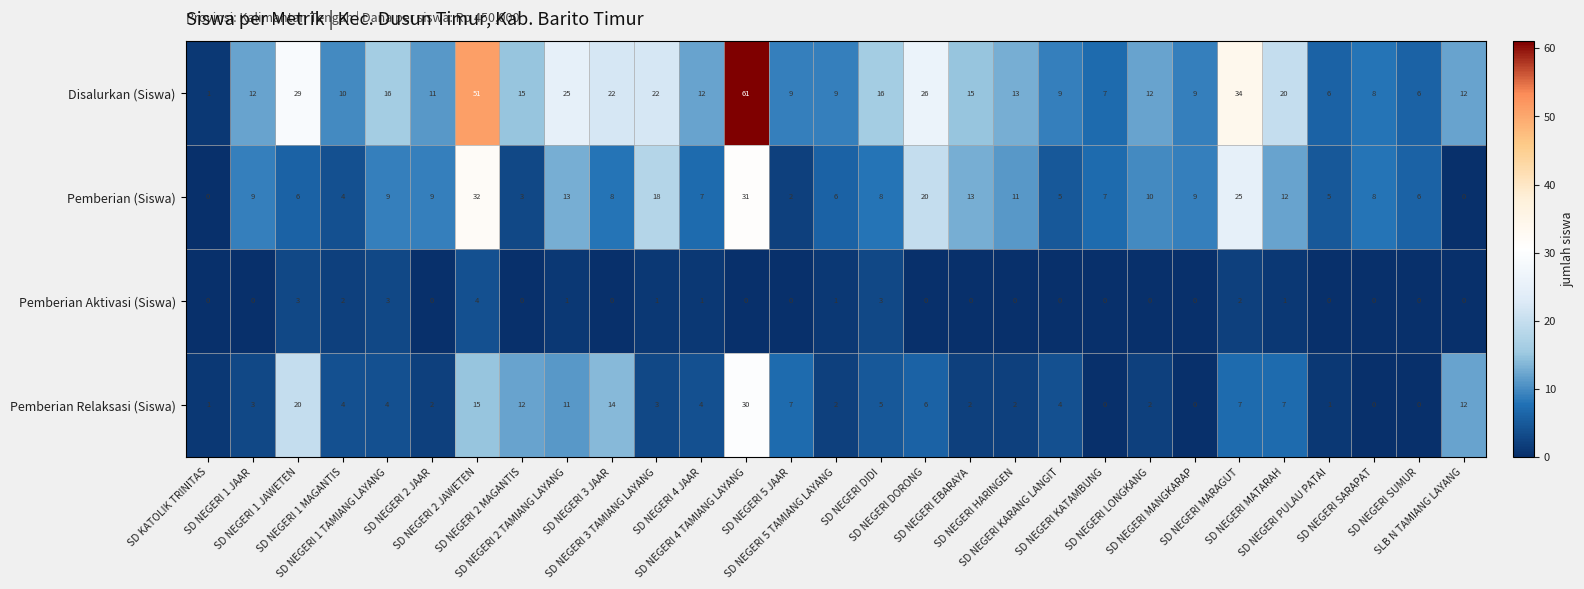

What is the difference between the maximum and minimum values in the Pemberian (Siswa) series?

32